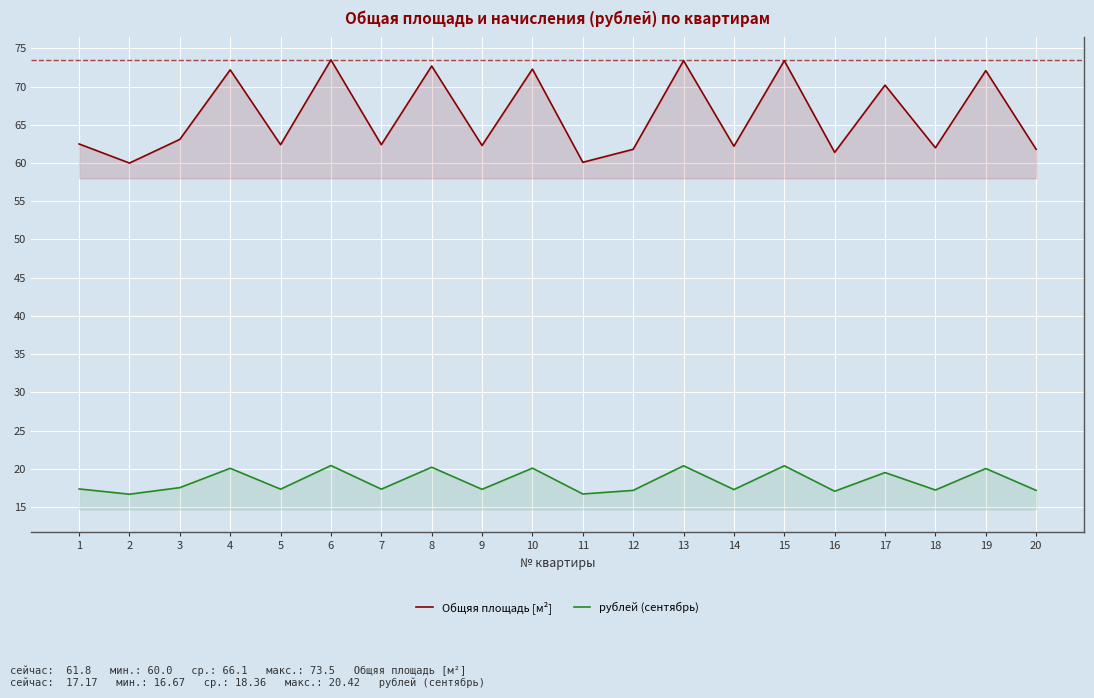

True or false: Общяя площадь [м²] and рублей (сентябрь) intersect in this chart.

False